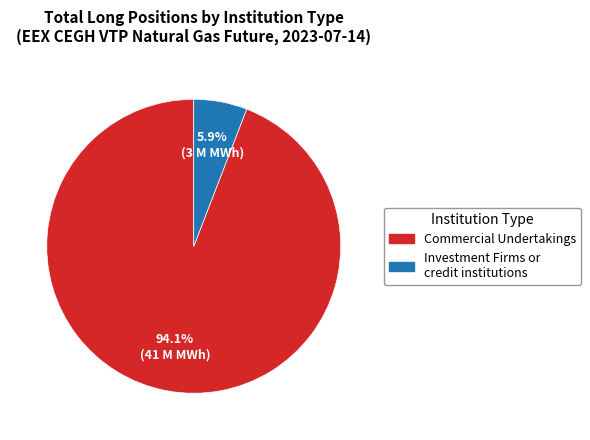

Which category has the smallest portion of the pie?

Investment Firms or credit institutions